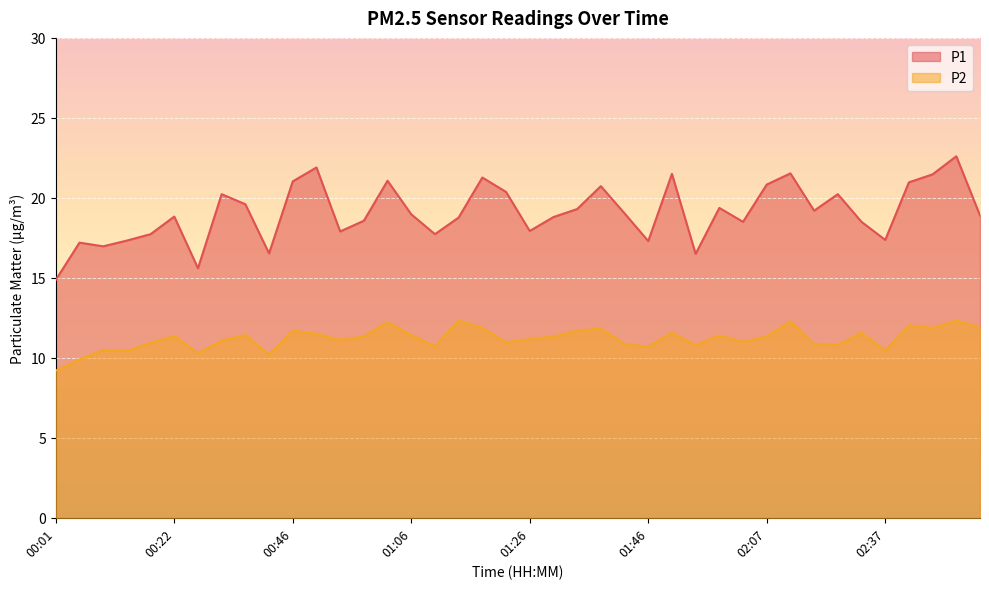

Which label corresponds to the smallest value in the chart?

00:01